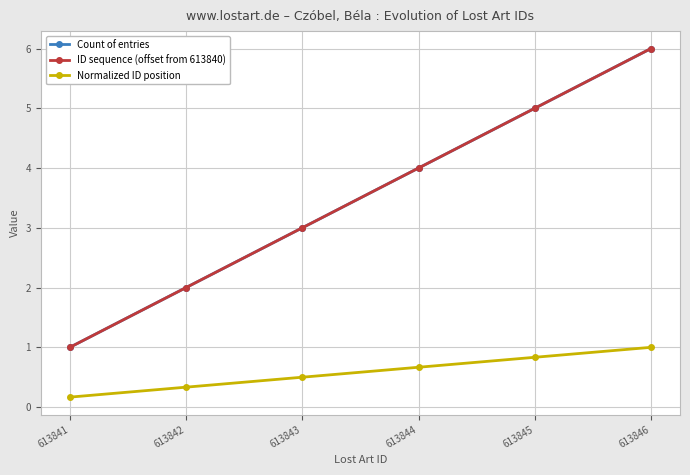

Where is Count of entries nearest to the value 3?

613843